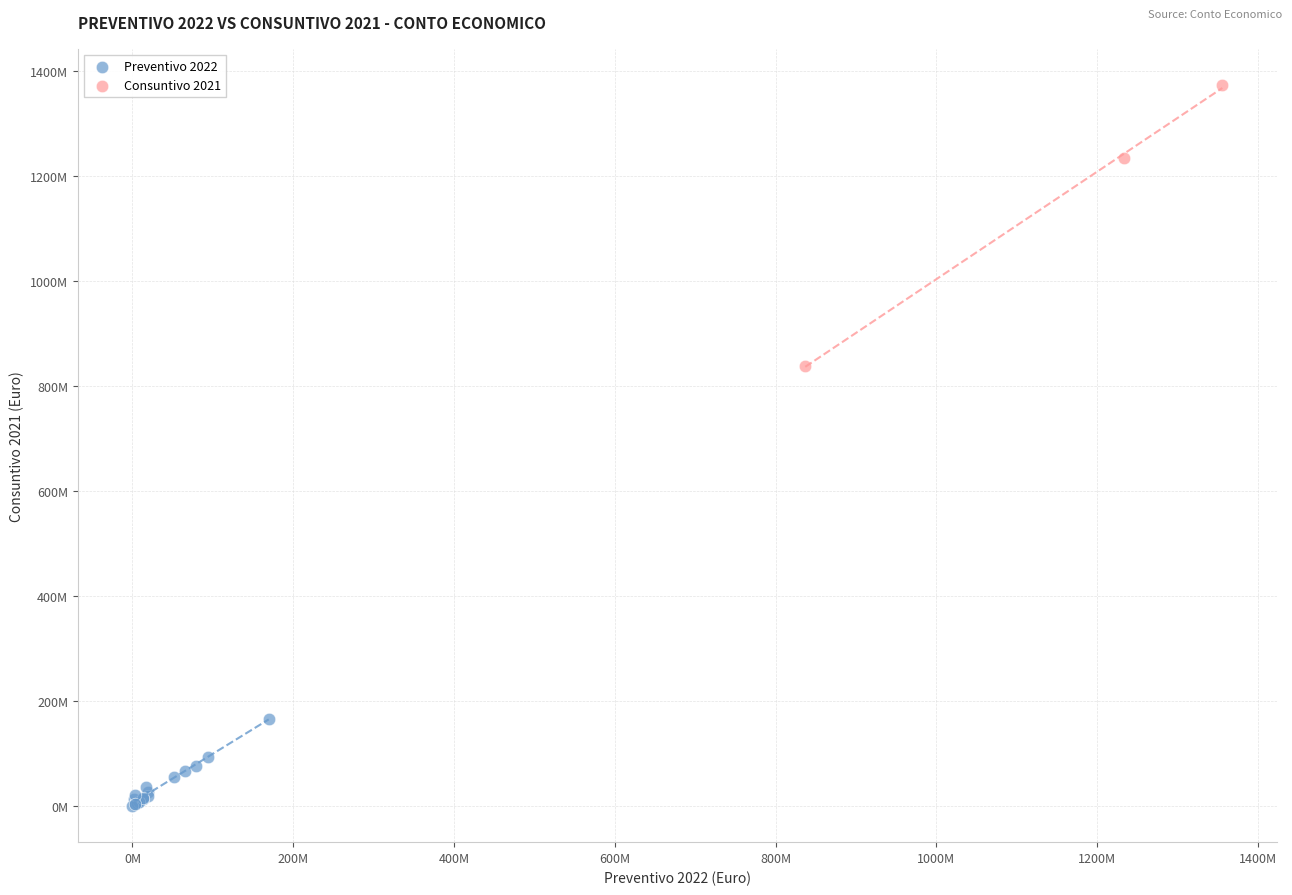

Which series has the largest Y range (max minus min)?

Consuntivo 2021